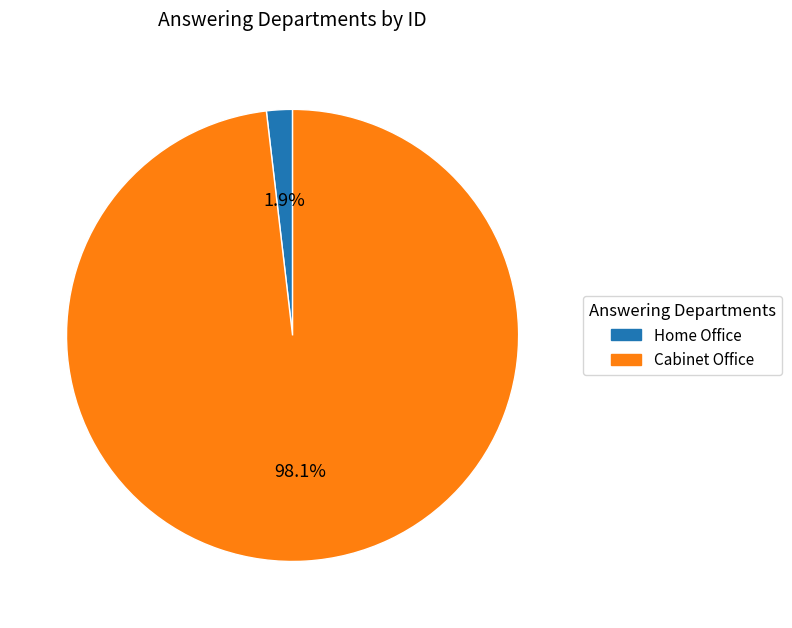

What is the total percentage of Cabinet Office and Home Office?

100.0%